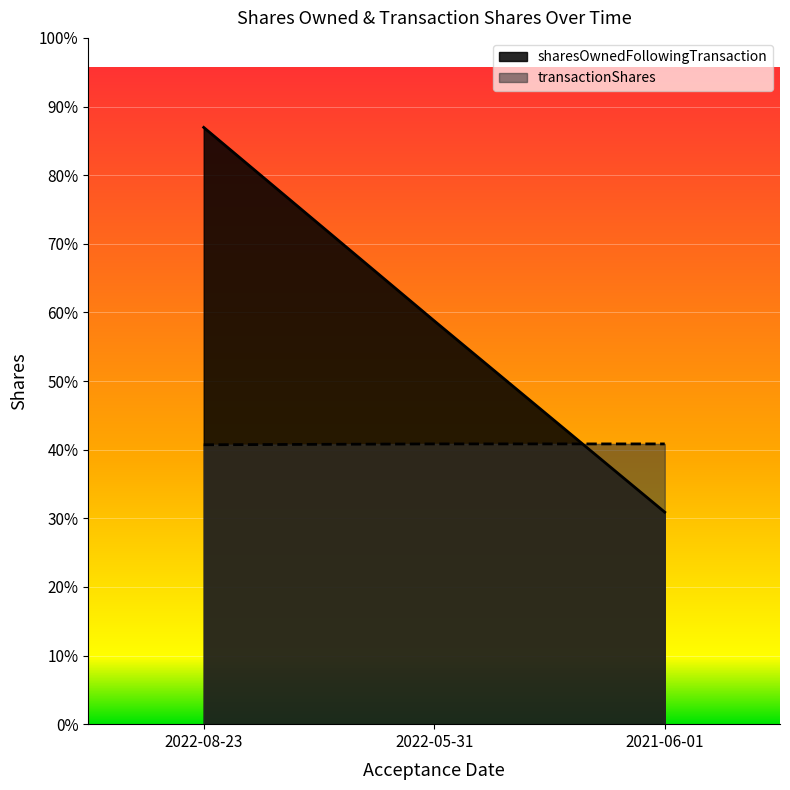

Is it true that transactionShares equals 110666 at 2022-08-23?

True